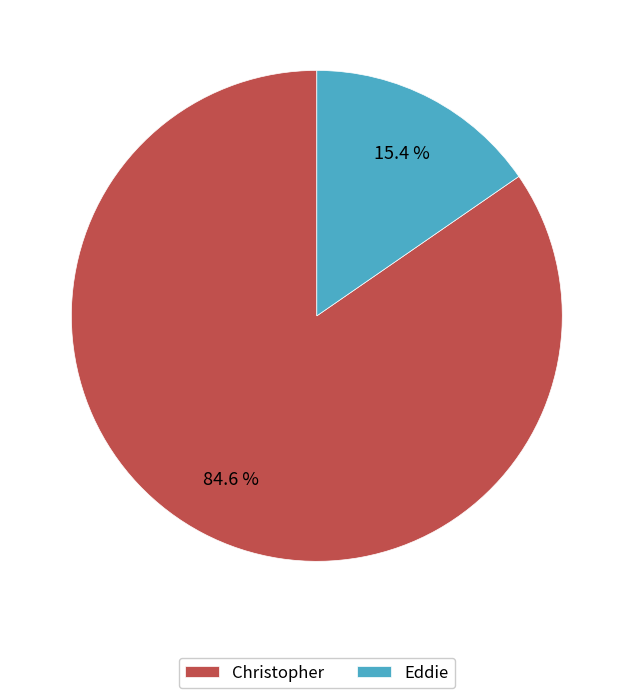

To the nearest percent, what portion does Christopher represent?

85%